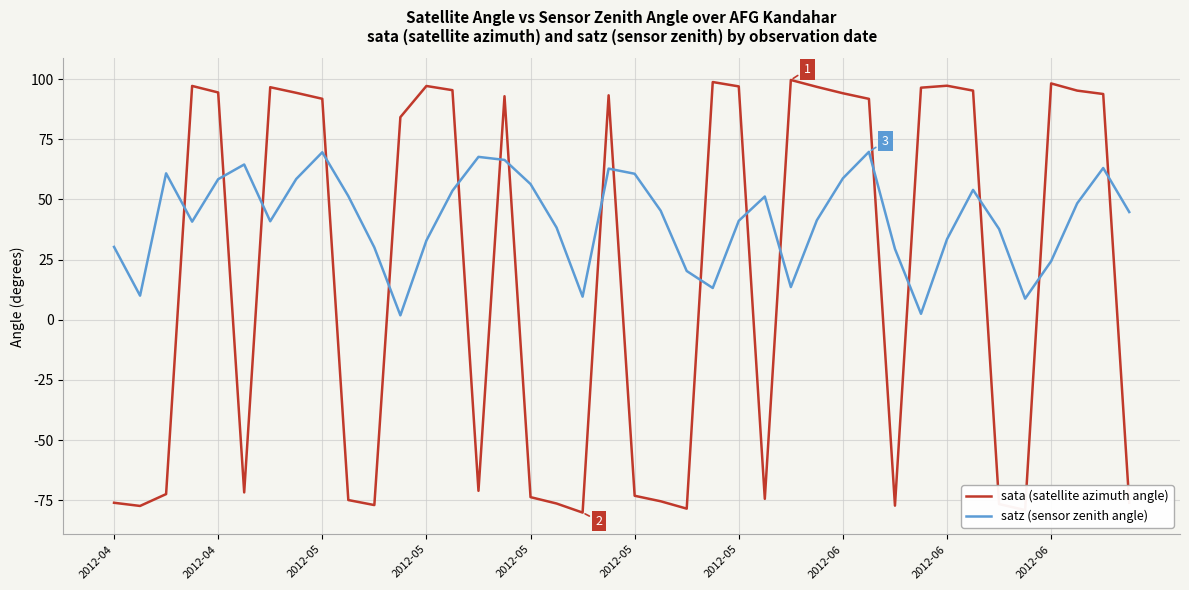

How many times do sata (satellite azimuth angle) and satz (sensor zenith angle) cross each other?

18